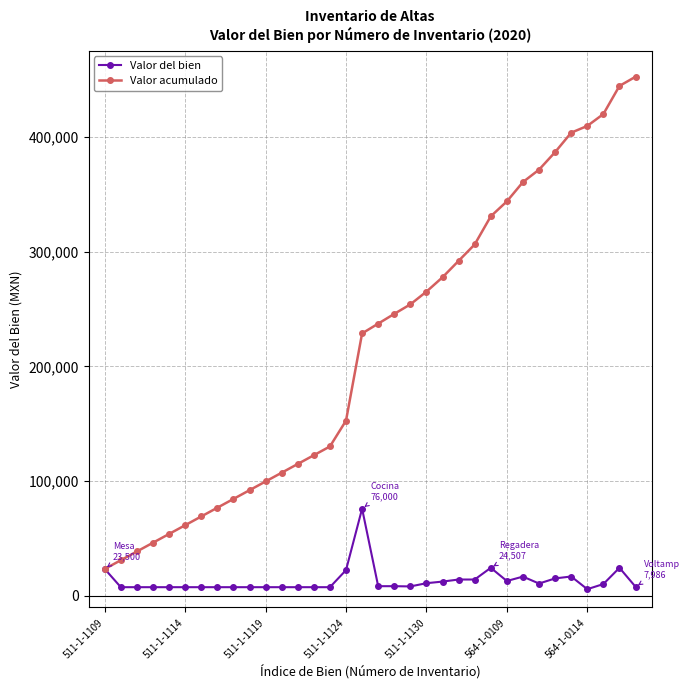

True or false: Valor del bien has more than 0 interior local peaks.

True